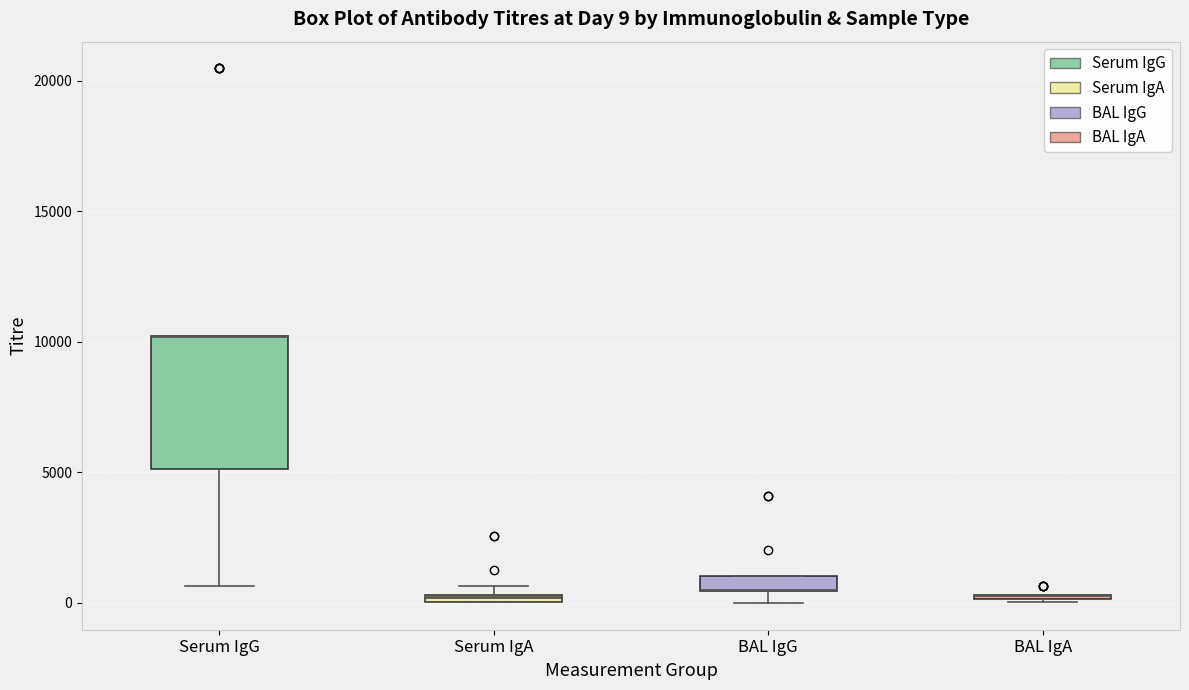

Which box is the tallest, from its lower edge to its upper edge?

Serum IgG